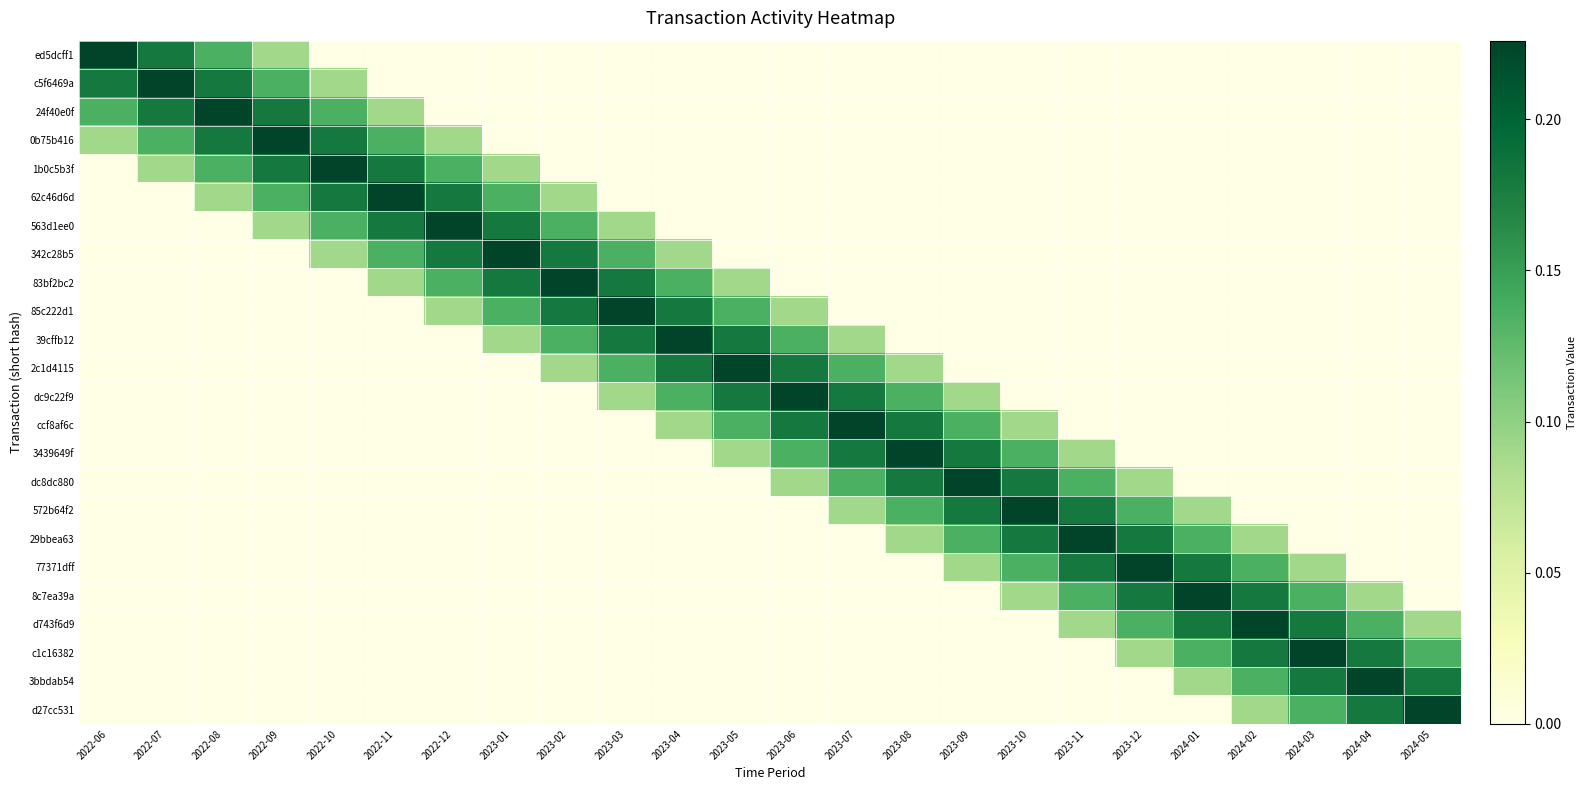

Rank the series at 2023-06 from highest to lowest value.

dc9c22f9, 2c1d4115, ccf8af6c, 39cffb12, 3439649f, 85c222d1, dc8dc880, ed5dcff1, c5f6469a, 24f40e0f, 0b75b416, 1b0c5b3f, 62c46d6d, 563d1ee0, 342c28b5, 83bf2bc2, 572b64f2, 29bbea63, 77371dff, 8c7ea39a, d743f6d9, c1c16382, 3bbdab54, d27cc531